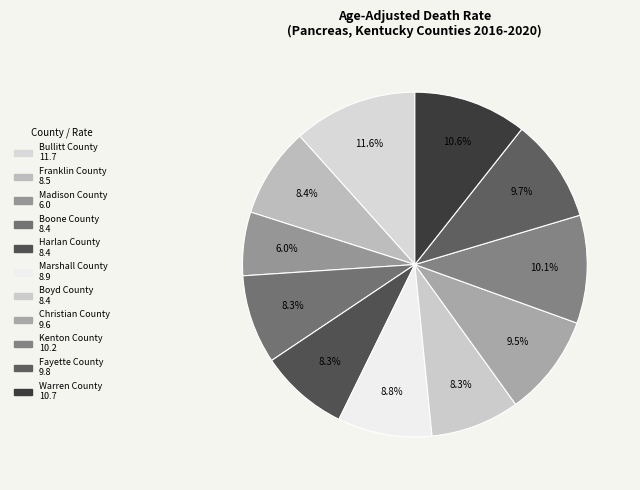

Rank the categories by value from lowest to highest.

Madison County, Boone County, Harlan County, Boyd County, Franklin County, Marshall County, Christian County, Fayette County, Kenton County, Warren County, Bullitt County